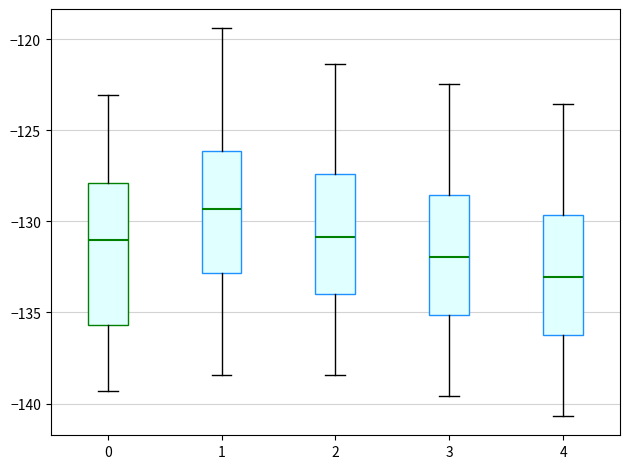

Which box is the tallest, from its lower edge to its upper edge?

0